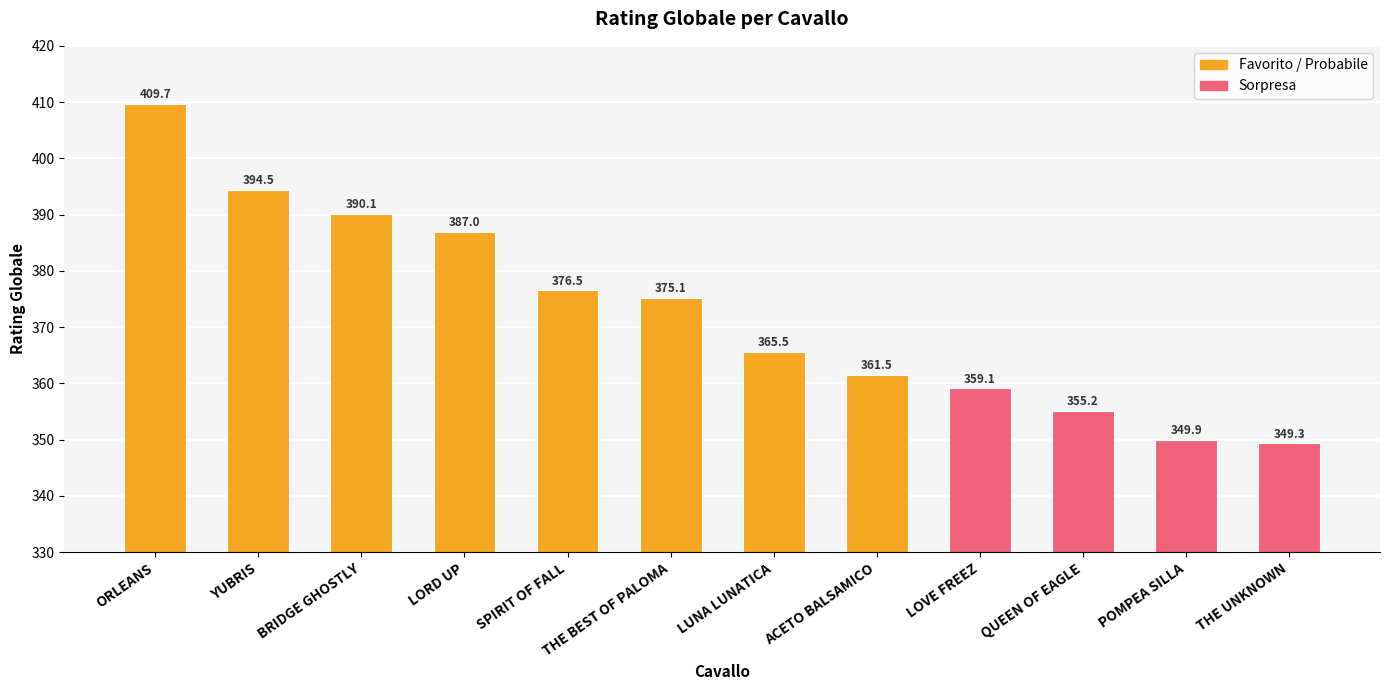

List the labels in order of value, largest first.

ORLEANS, YUBRIS, BRIDGE GHOSTLY, LORD UP, SPIRIT OF FALL, THE BEST OF PALOMA, LUNA LUNATICA, ACETO BALSAMICO, LOVE FREEZ, QUEEN OF EAGLE, POMPEA SILLA, THE UNKNOWN